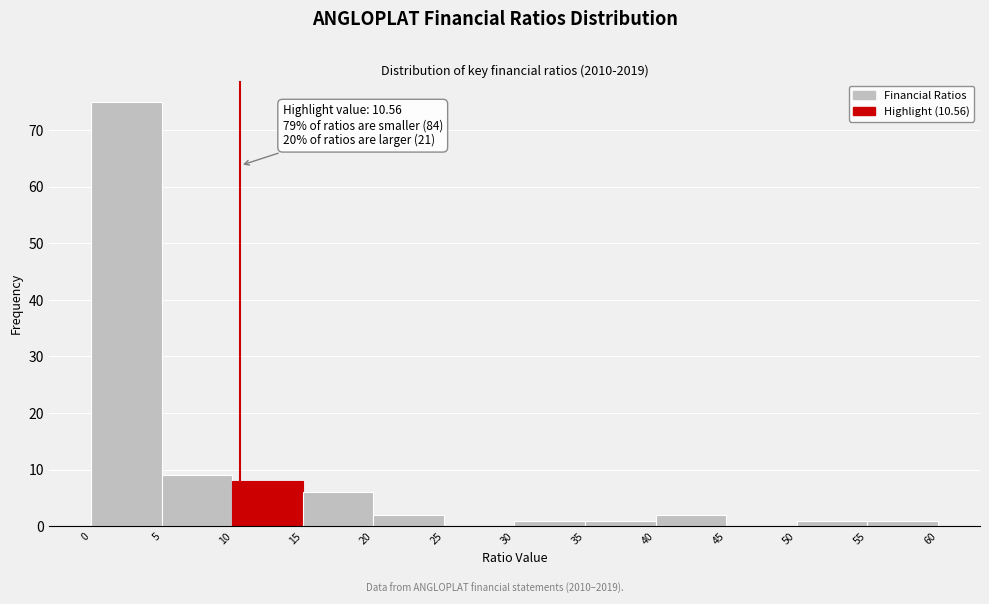

Over which range of the x-axis is the bar tallest?

0 to 5